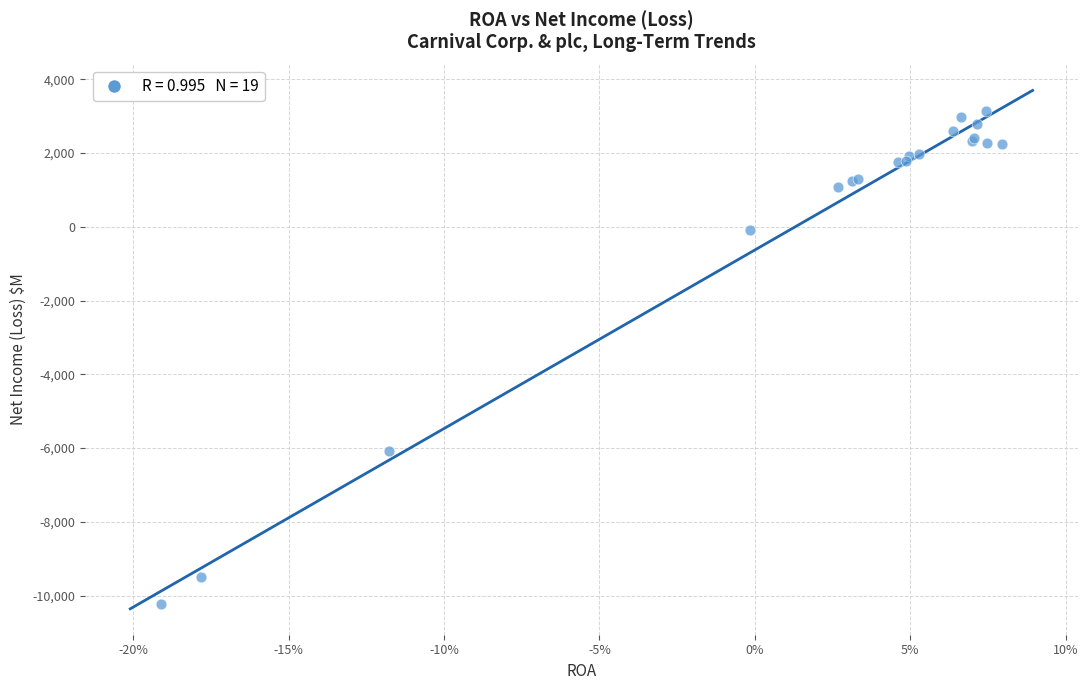

What Y value in the scatter plot is closest to -3542?

-6093